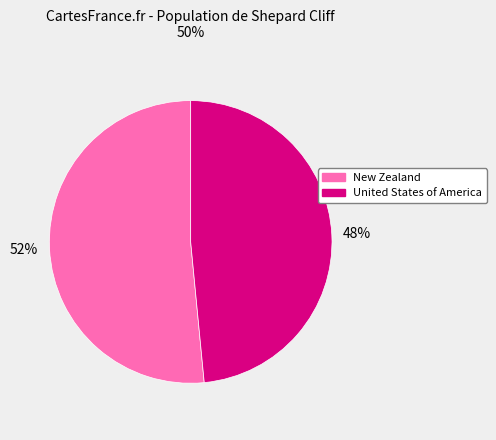

Is it true that New Zealand is 52% of the pie?

True